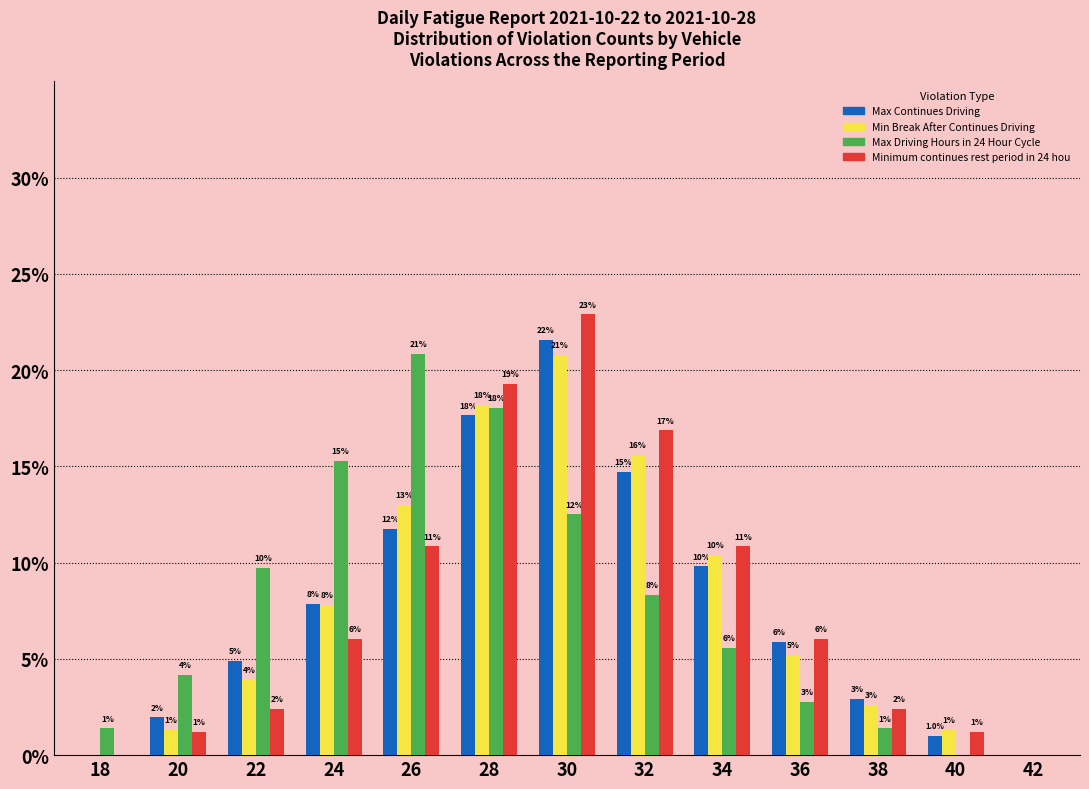

What are all the series names shown in the legend?

Max Continues Driving, Min Break After Continues Driving, Max Driving Hours in 24 Hour Cycle, Minimum continues rest period in 24 hou